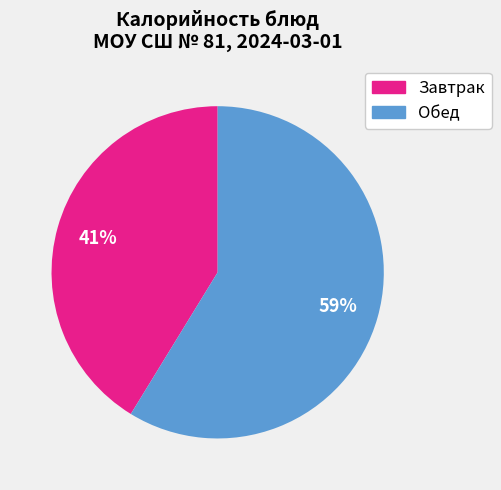

Is there any slice that represents more than half of the pie?

Yes